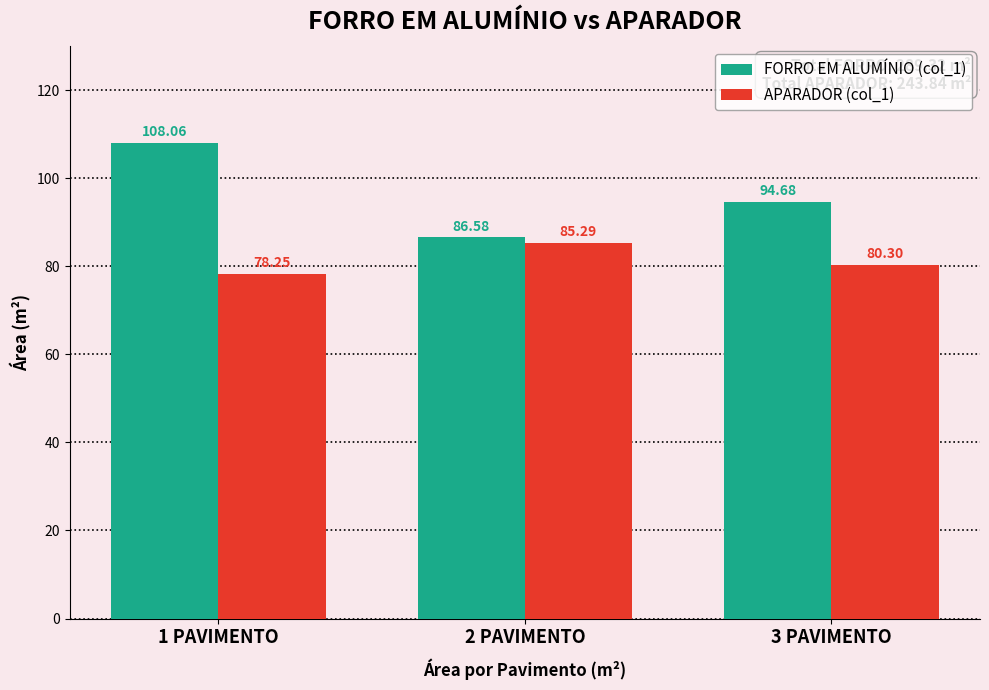

What is the sum of the APARADOR (col_1) values at 1 PAVIMENTO and 3 PAVIMENTO?

158.6